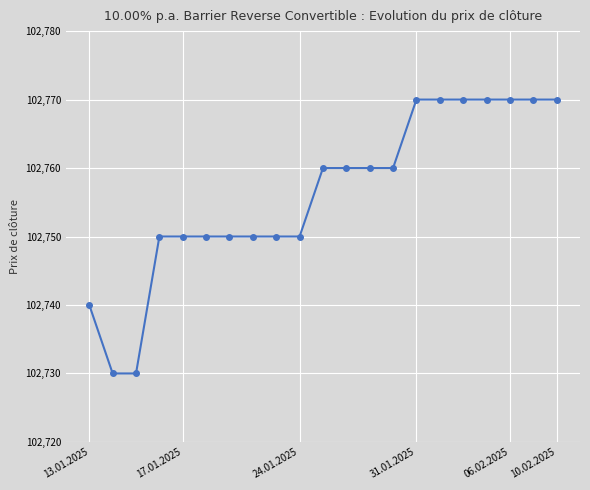

What is the average value?

102756